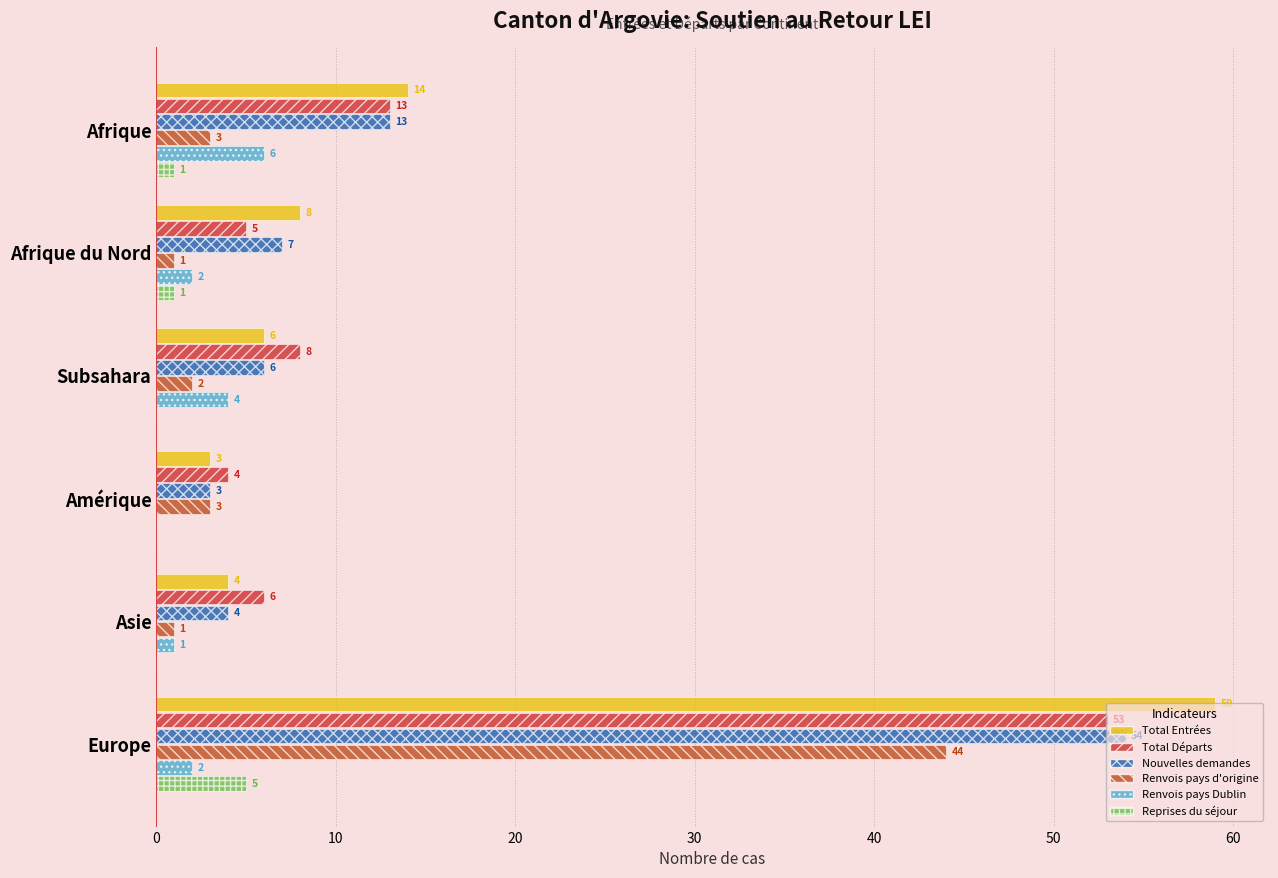

What is the maximum value for Reprises du séjour?

5